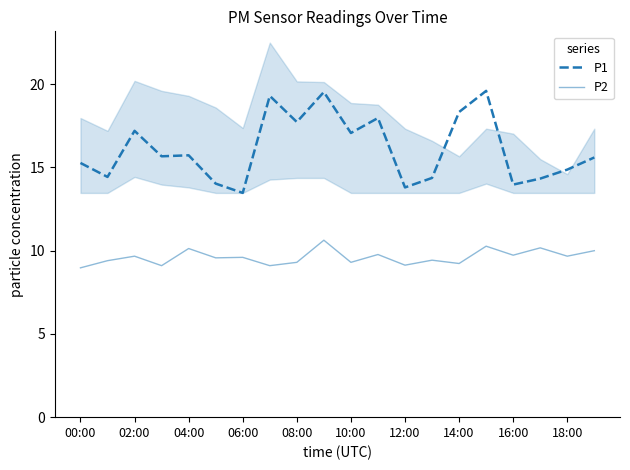

What is the difference between the maximum and minimum values in the P1 series?

6.1